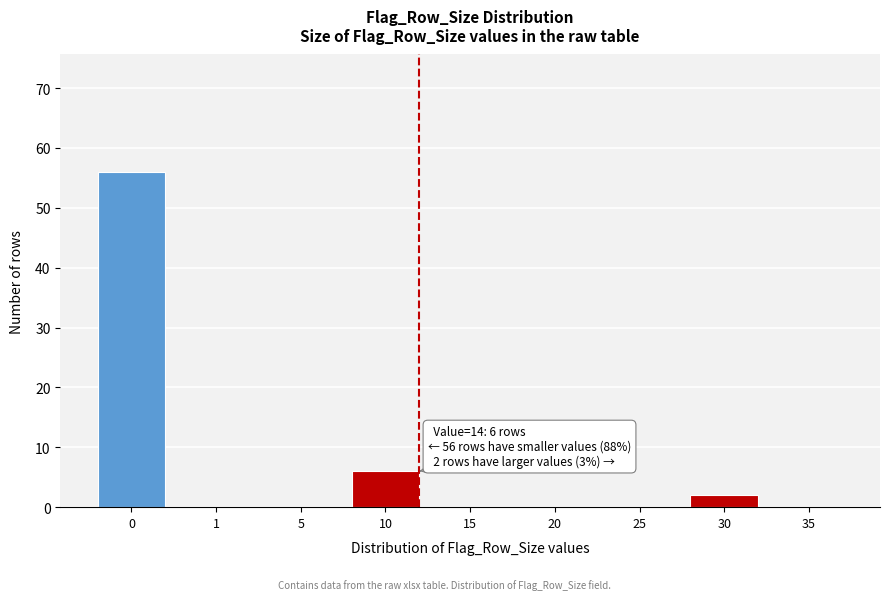

Reading right to left, list all the values displayed in this chart.

35=0	30=2	25=0	20=0	15=0	10=6	5=0	1=0	0=56